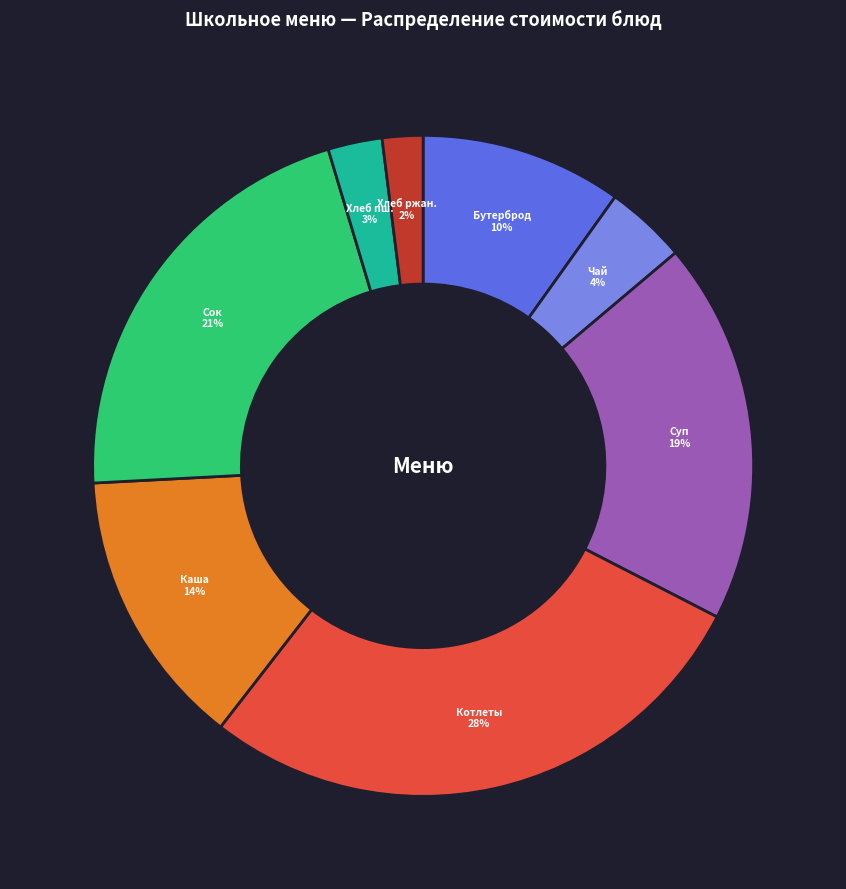

What is the largest slice in the pie chart?

Котлеты